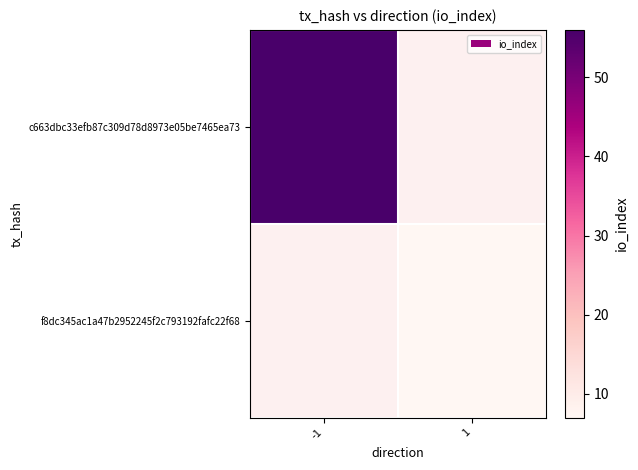

Which series has the widest spread of values?

c663dbc33efb87c309d78d8973e05be7465ea73